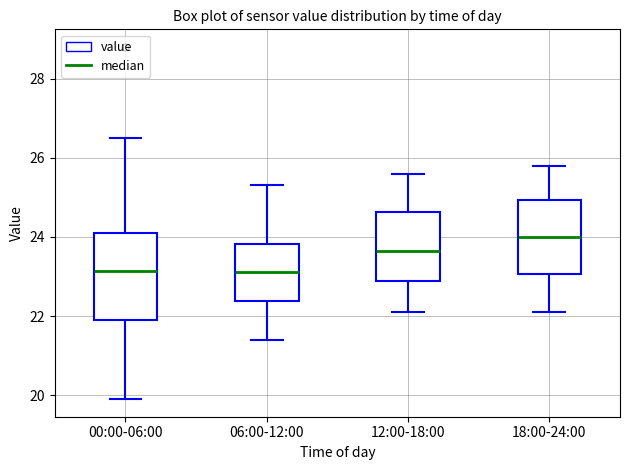

Reading left to right, read every box against the y-axis: the position of its median line, the range the box covers, and the ends of its whiskers. The values are not printed on the chart, so give them approximately, as read against the axis.

00:00-06:00: median 23.2, box 22.0 to 24.2, whiskers 20.0 to 26.6
06:00-12:00: median 23.2, box 22.4 to 23.8, whiskers 21.4 to 25.4
12:00-18:00: median 23.6, box 22.8 to 24.6, whiskers 22.2 to 25.6
18:00-24:00: median 24.0, box 23.0 to 25.0, whiskers 22.2 to 25.8